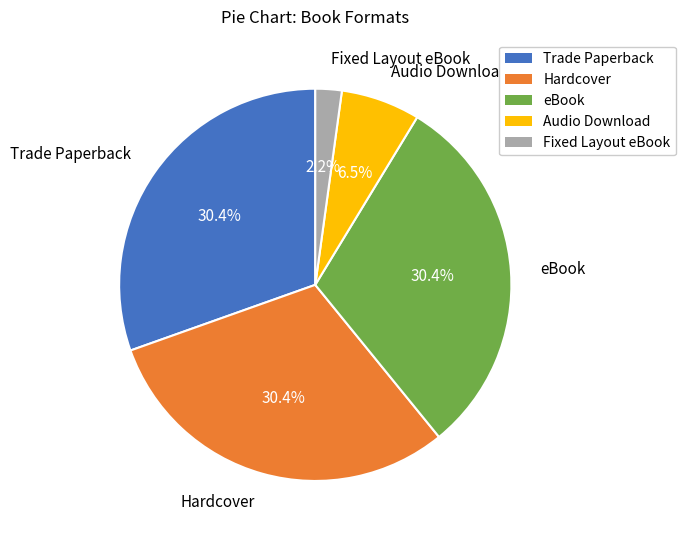

Is there a majority slice in this chart?

No